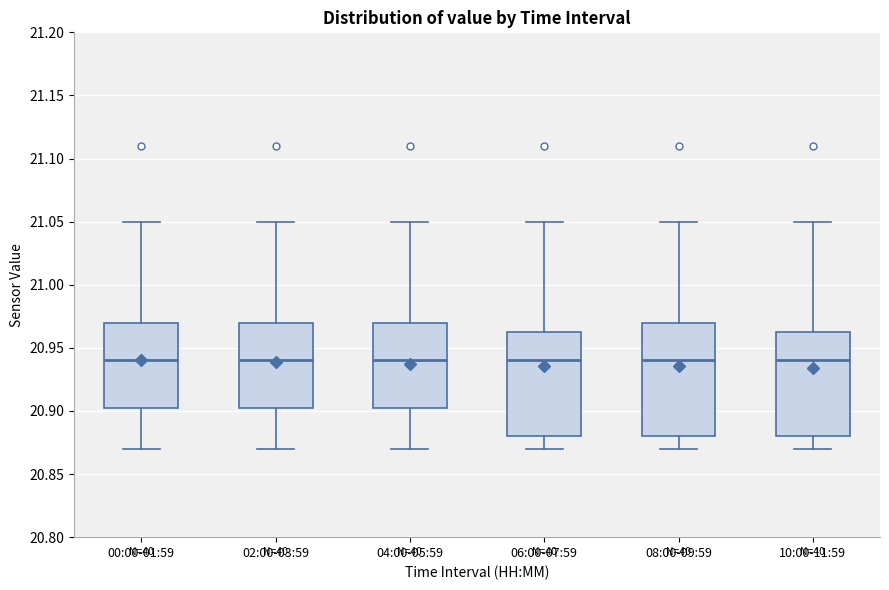

Where does the median line of the box for 00:00-01:59 sit on the y-axis? The values are not printed on the chart, so give them approximately, as read against the axis.

20.940